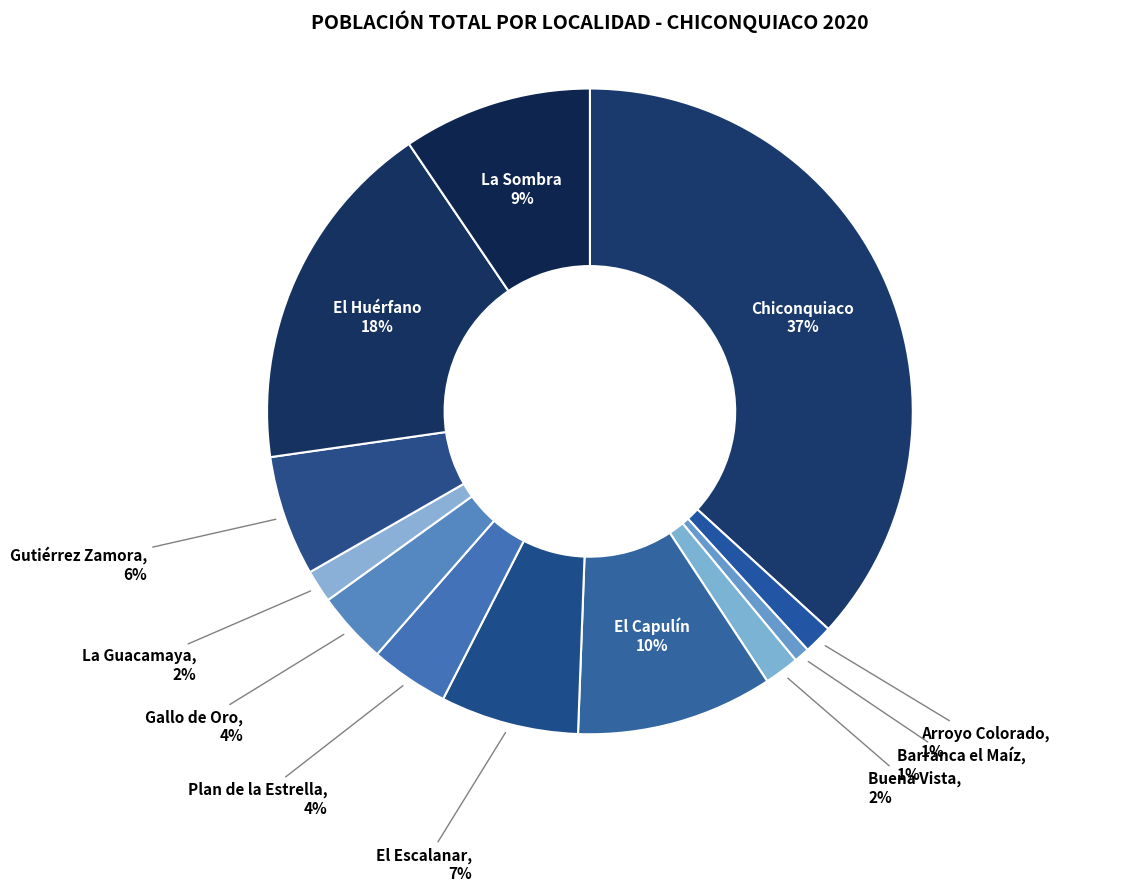

Rank the categories by value from highest to lowest.

Chiconquiaco, El Huérfano, El Capulín, La Sombra, El Escalanar, Gutiérrez Zamora, Plan de la Estrella, Gallo de Oro, Buena Vista, La Guacamaya, Arroyo Colorado, Barranca el Maíz